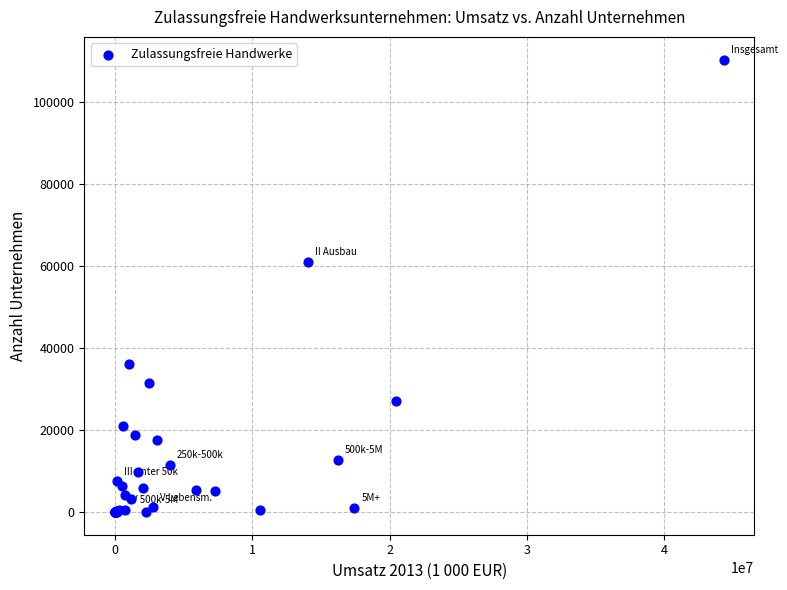

What Y value in the scatter plot is closest to 55188?

60974